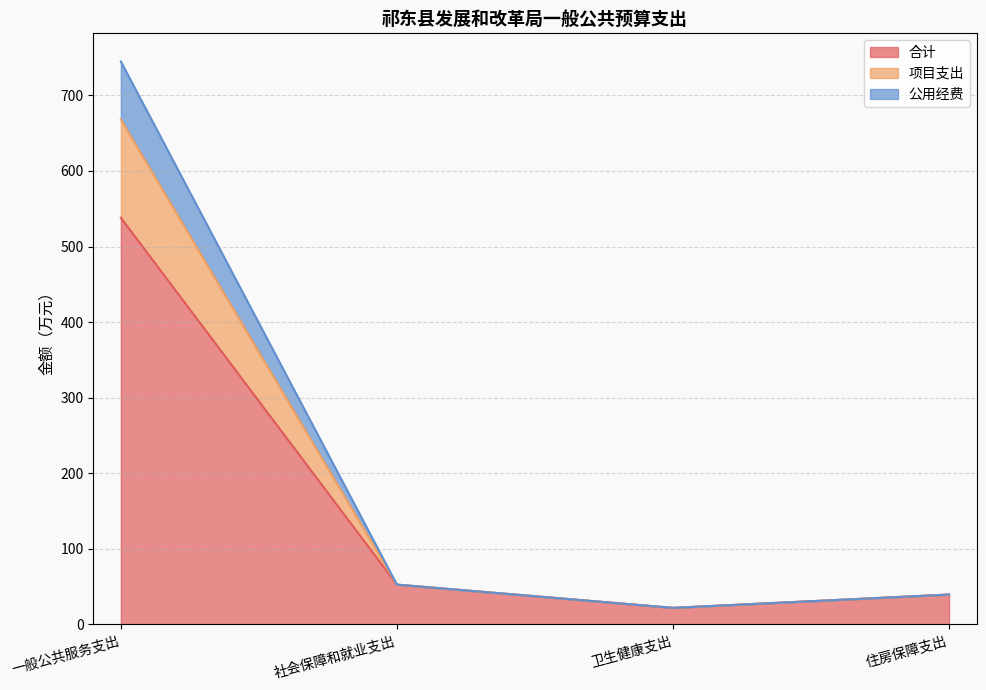

Is it true that 项目支出 equals 35.9 at 卫生健康支出?

False